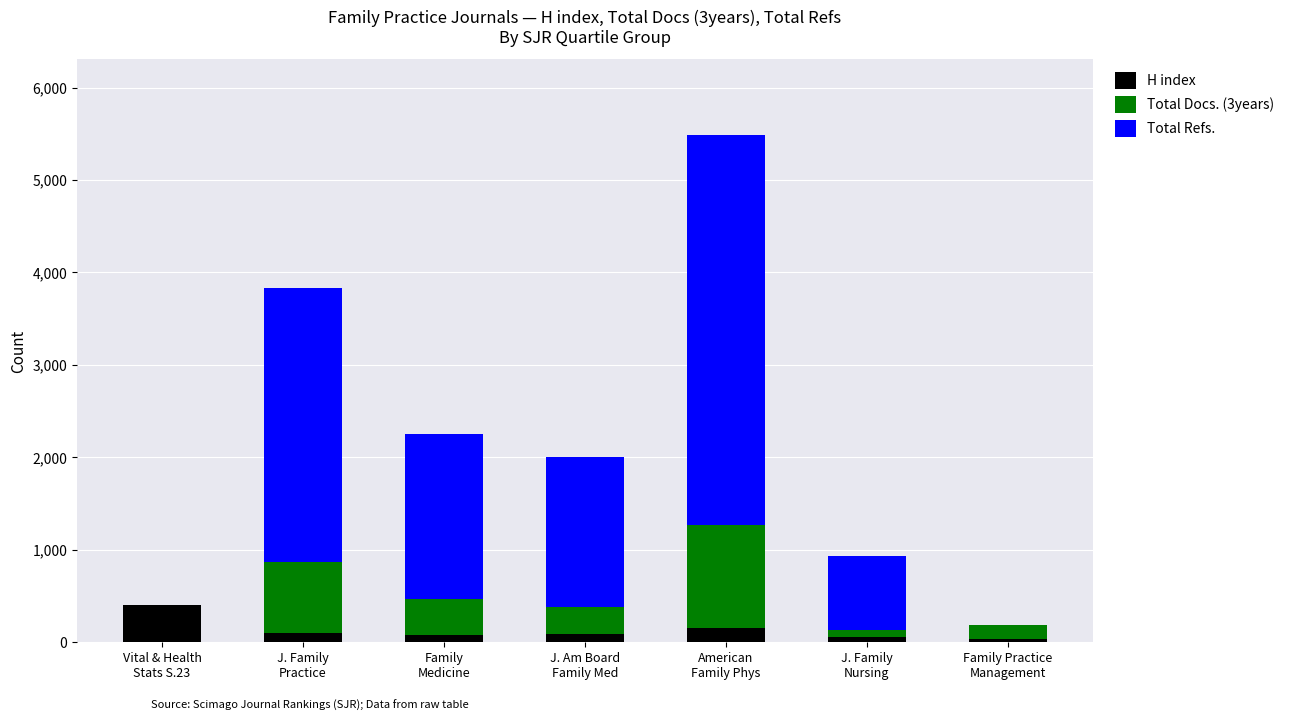

What is the sum of all H index values?

899